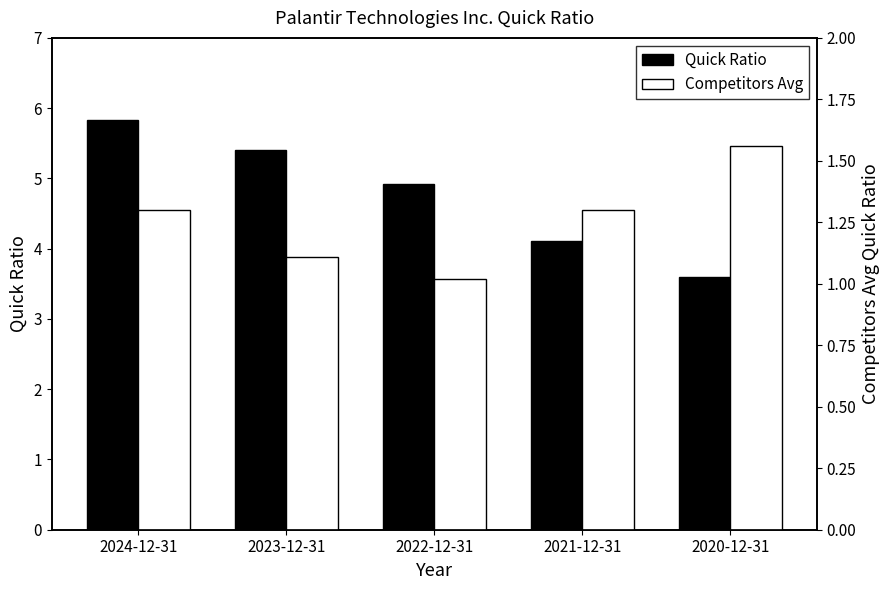

What is the label of the 2nd bar from the left?

2023-12-31